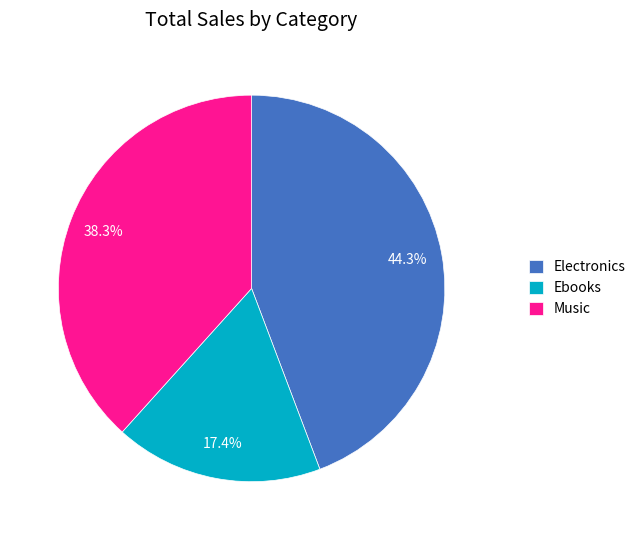

What is the largest slice in the pie chart?

Electronics